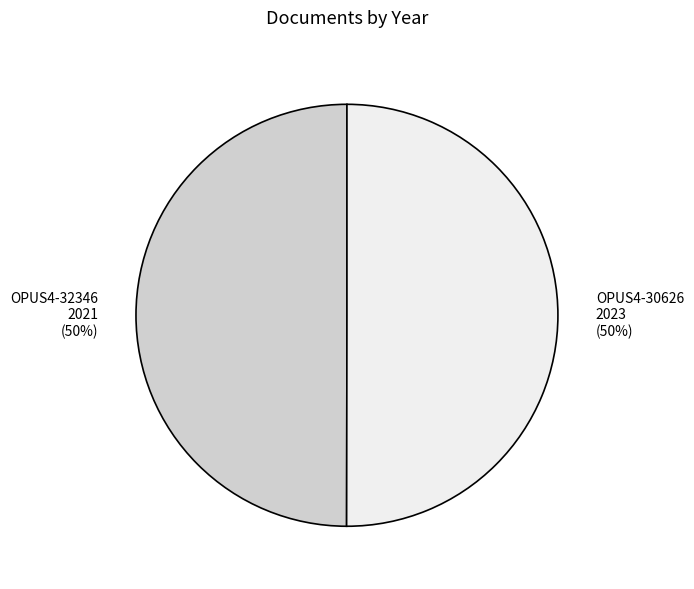

How many segments does this pie chart have?

2